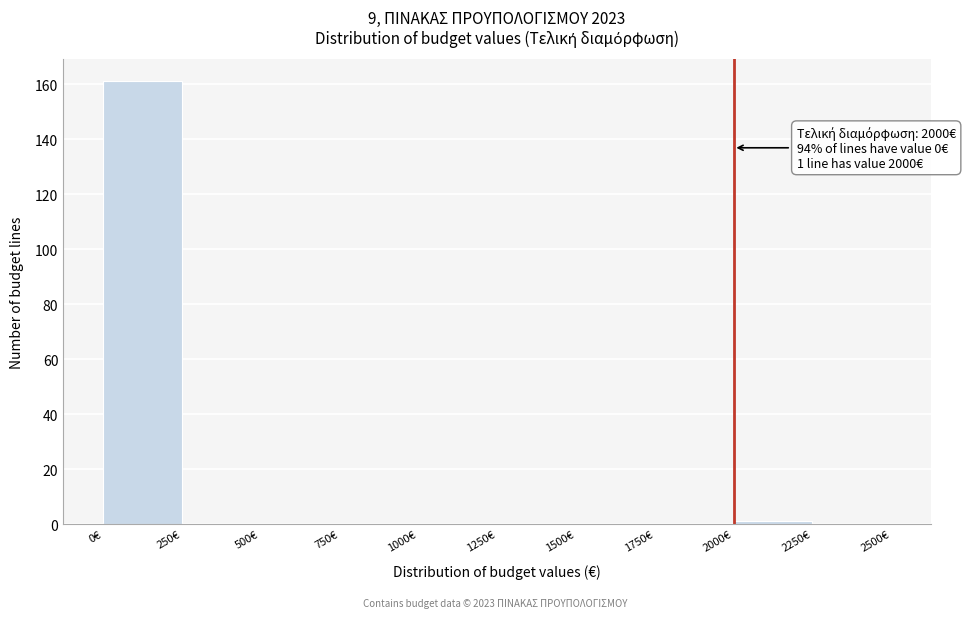

Which range on the x-axis has the tallest bar?

0 to 250